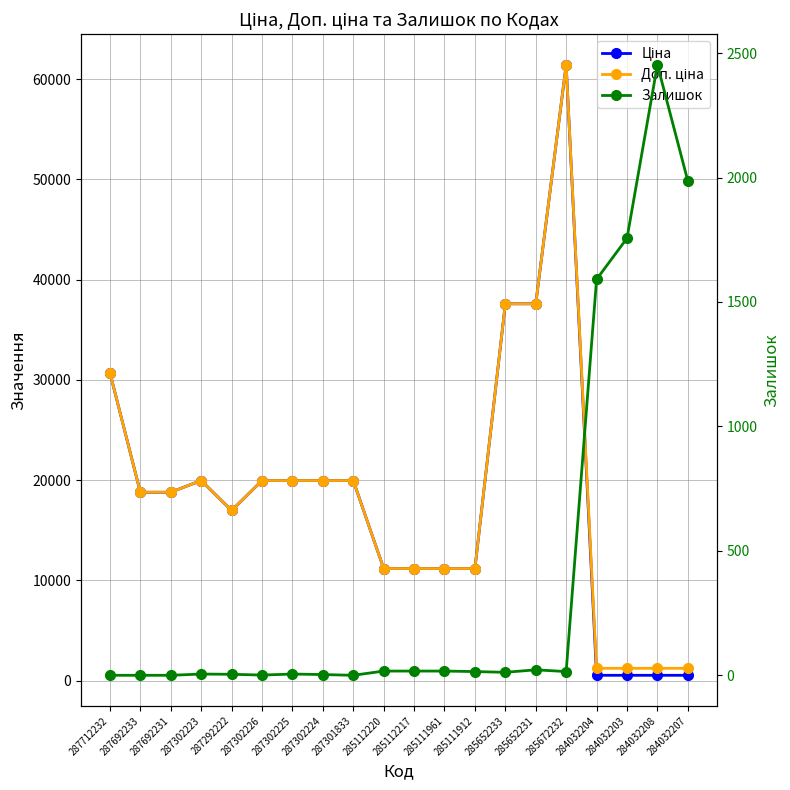

Between 285652233 and 287302224, which is larger?

285652233